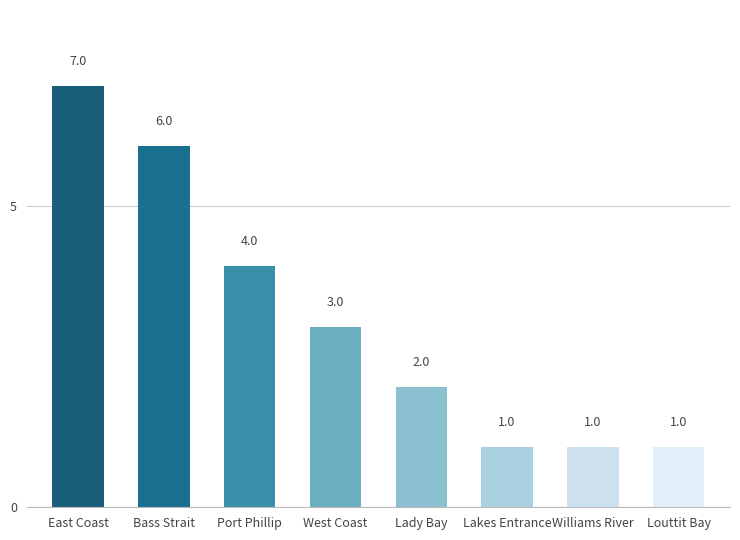

How many categories are shown in the chart?

8